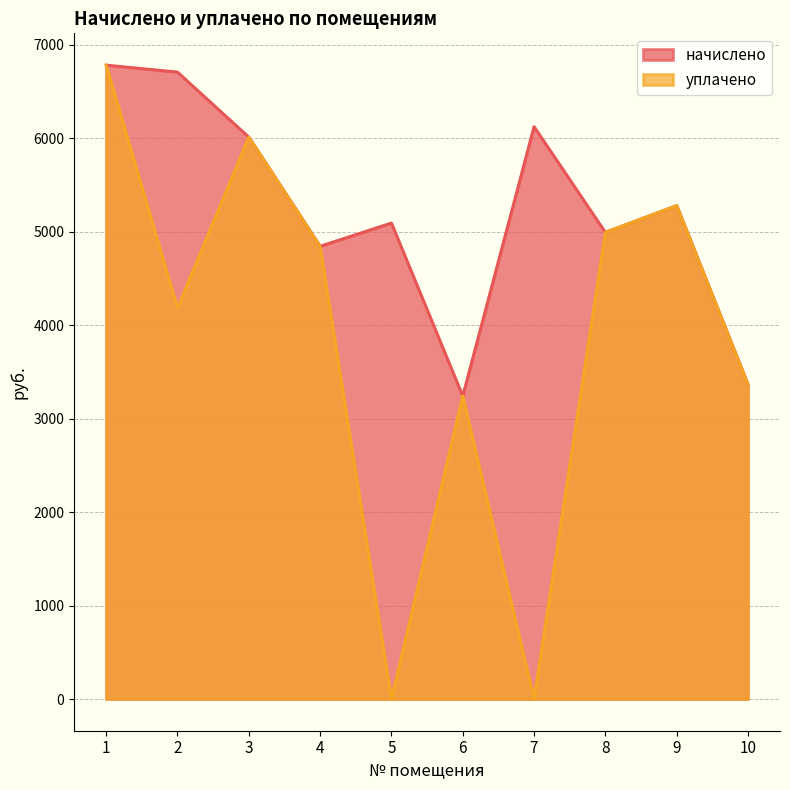

List the series in order of their overall mean, lowest first.

уплачено, начислено